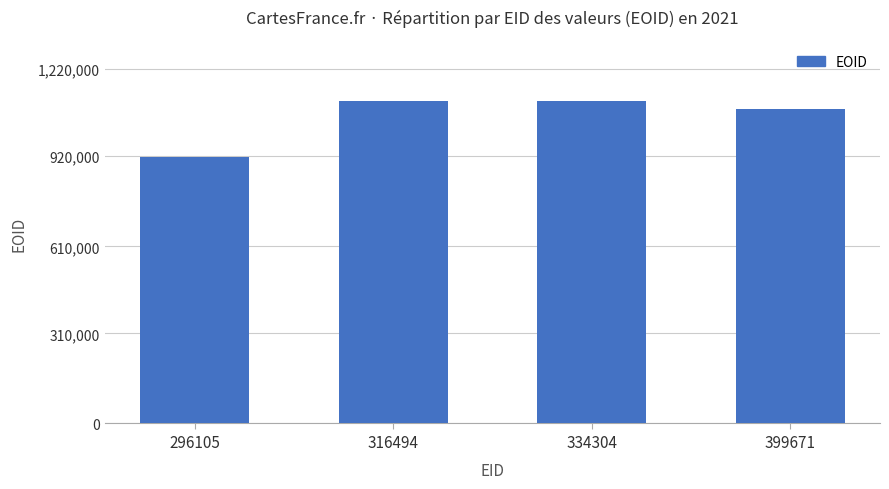

What is the change in value from 316494 to 399671?

-30226